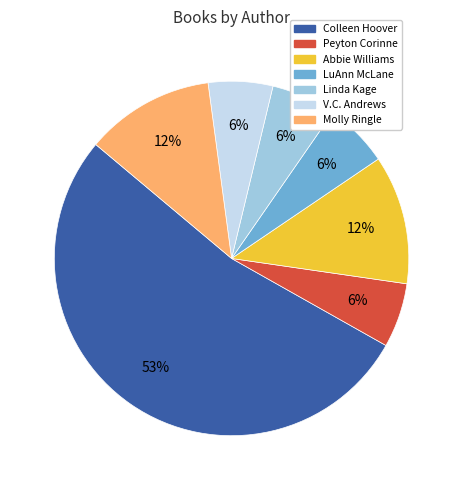

Which has a higher value, Abbie Williams or Peyton Corinne?

Abbie Williams